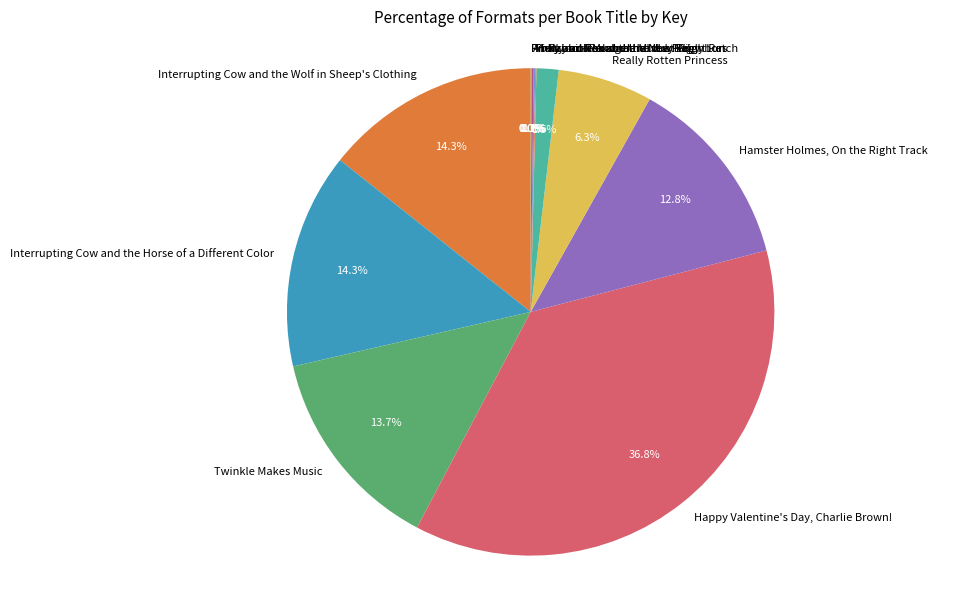

True or false: Really Rotten Princess accounts for 17% of the total.

False